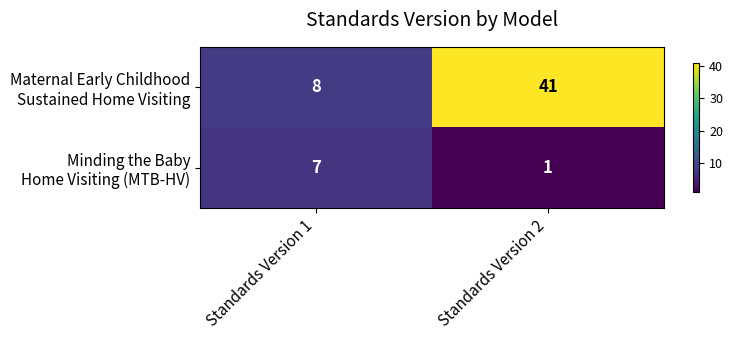

At which category does the chart reach its minimum across all series?

Standards Version 2